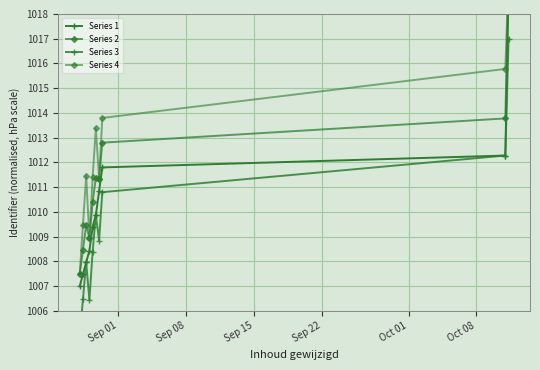

Is it true that Series 2 equals 296.0 at 8?

False